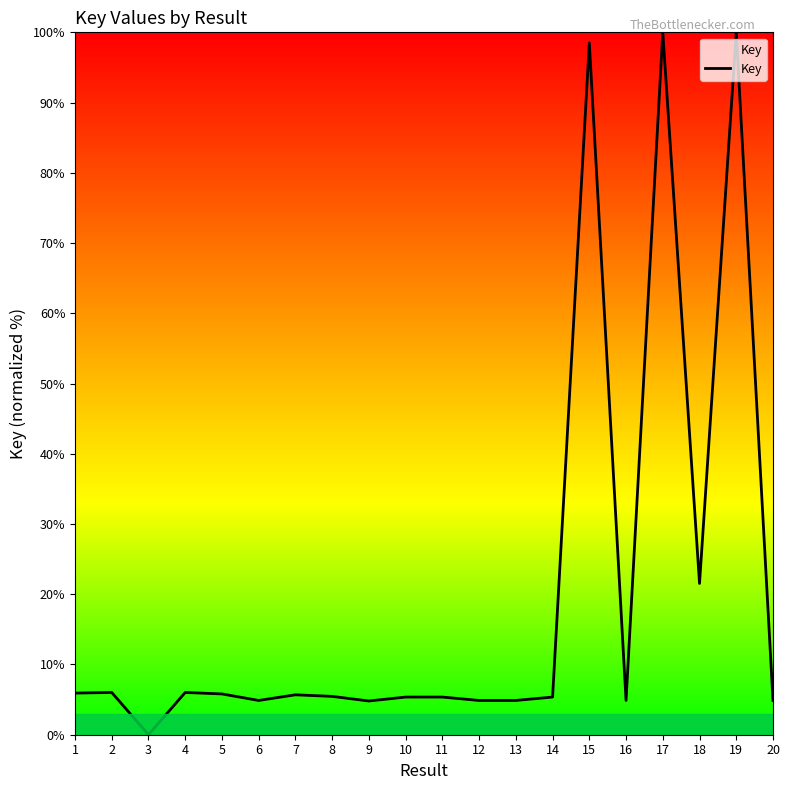

What is the ratio of the value at 4 to the value at 11?

1.1